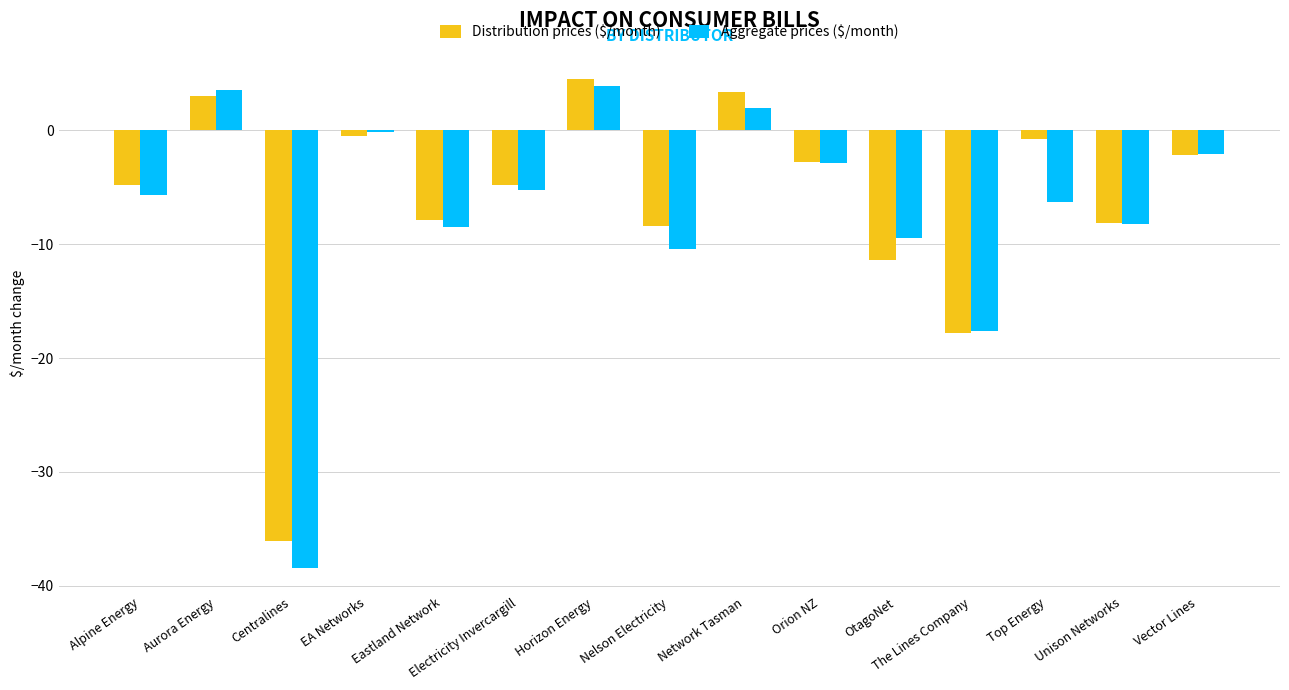

Where does the Distribution prices ($/month) series first go above -4?

Aurora Energy